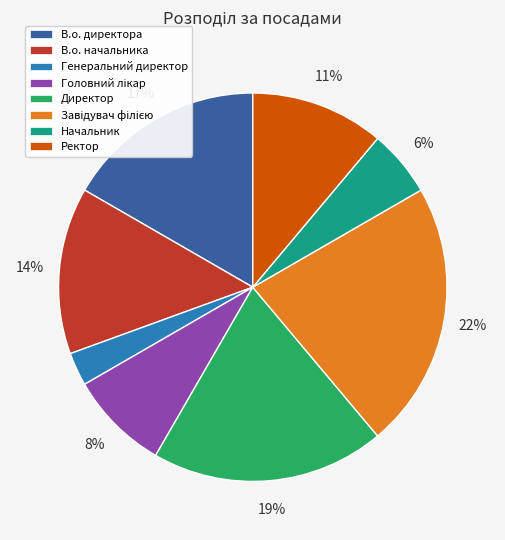

How many slices are in this pie chart?

8